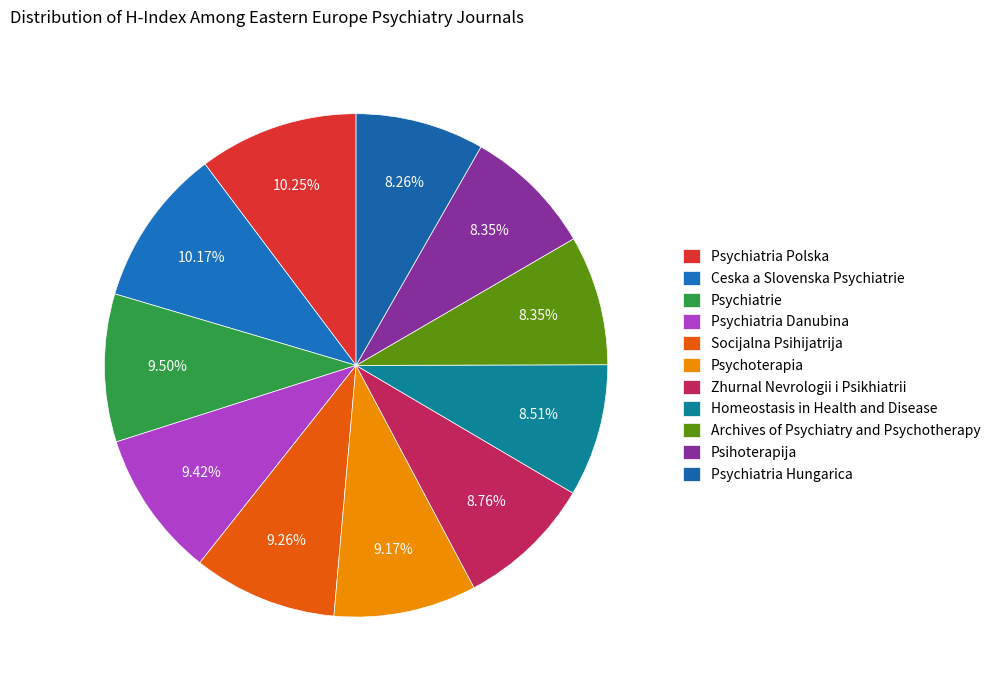

True or false: Psychoterapia accounts for 16% of the total.

False